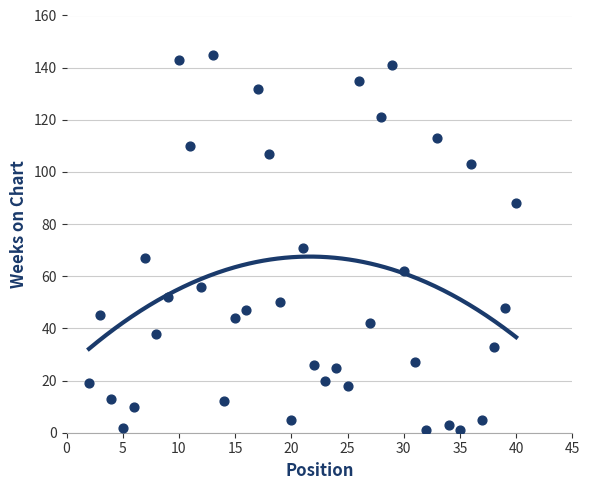

What Y value in the scatter plot is closest to 73?

71